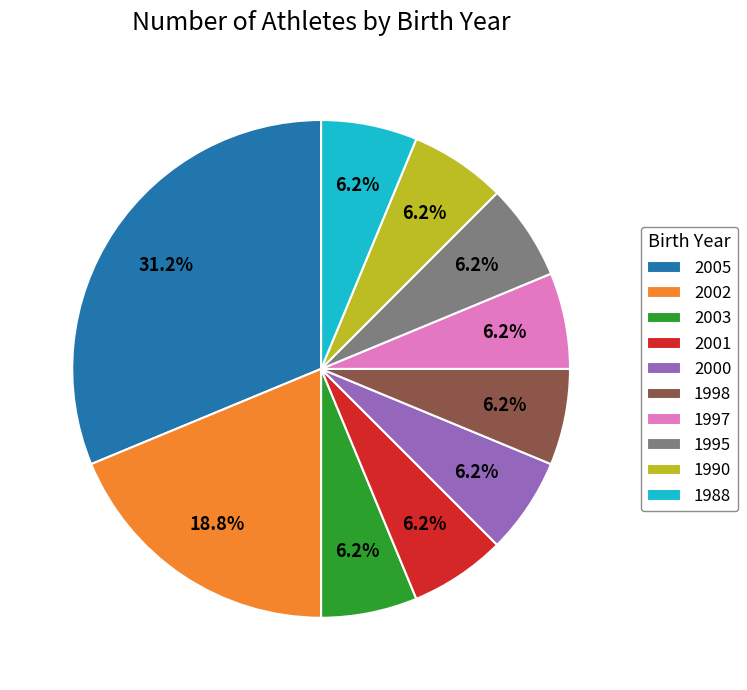

Count the number of slices in the pie.

10